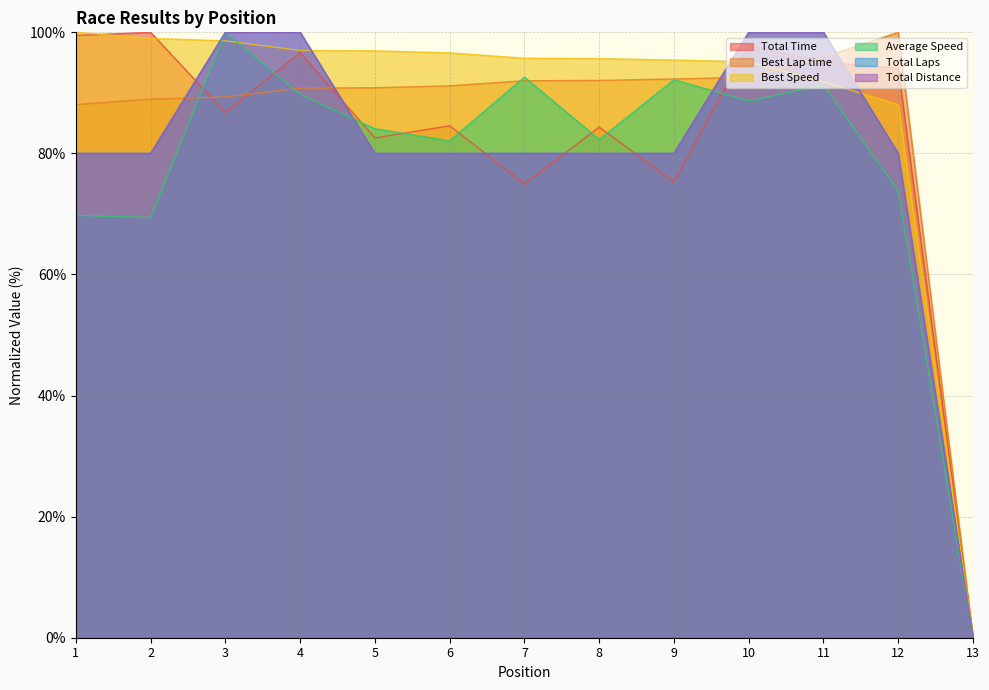

The Total Laps series shows 80.0 at 5. True or false?

True